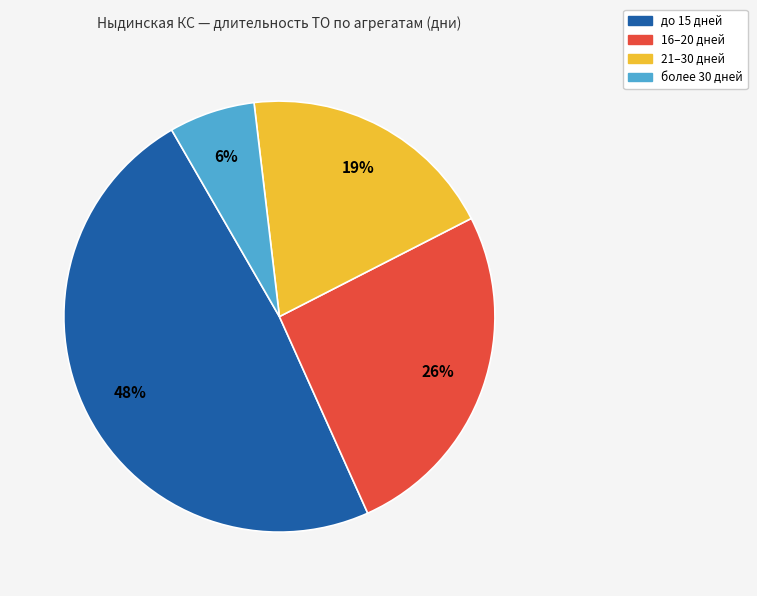

Does any single category account for the majority?

No